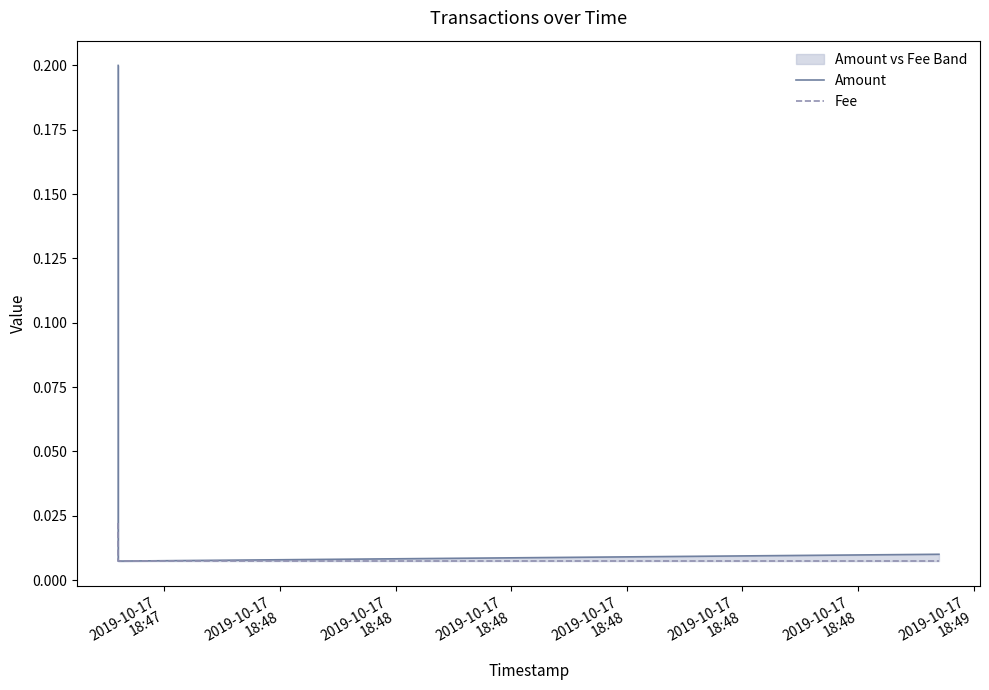

True or false: Fee has a value of 0.0 at 2019-10-17
18:48.

False